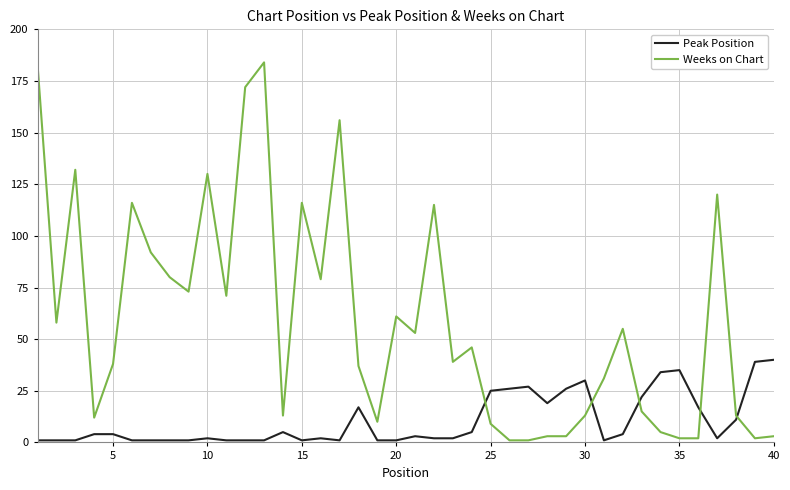

Which series has the largest total across all categories?

Weeks on Chart